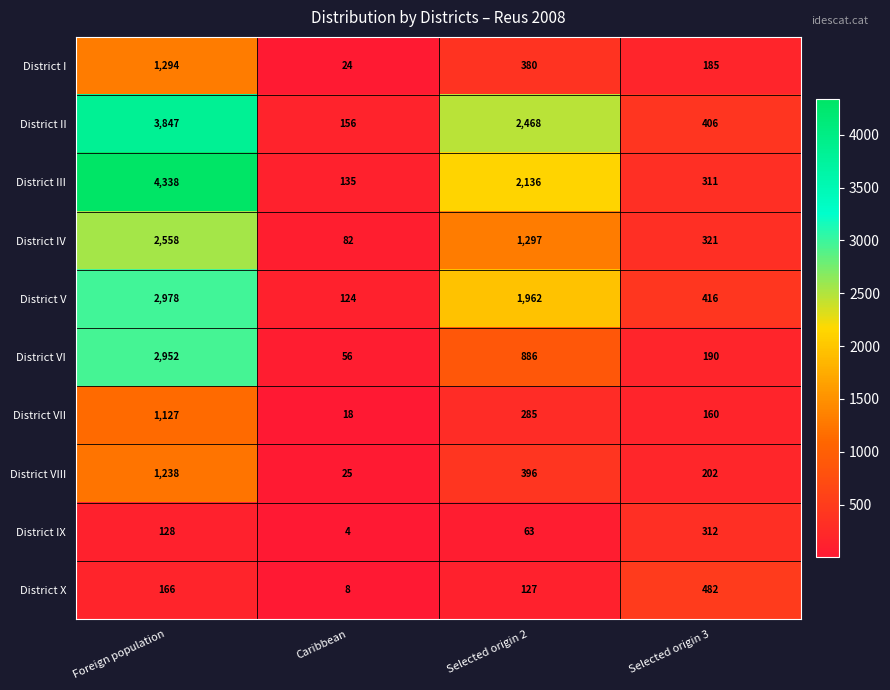

What is the total value across all series at Foreign population?

20626